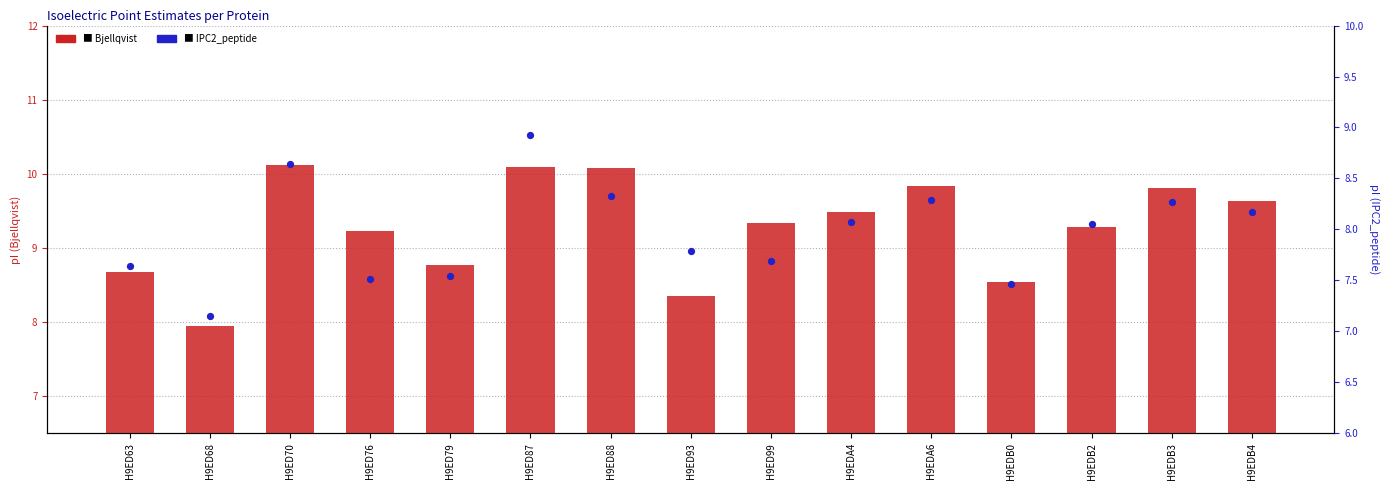

What are all the series names shown in the legend?

Bjellqvist, IPC2_peptide